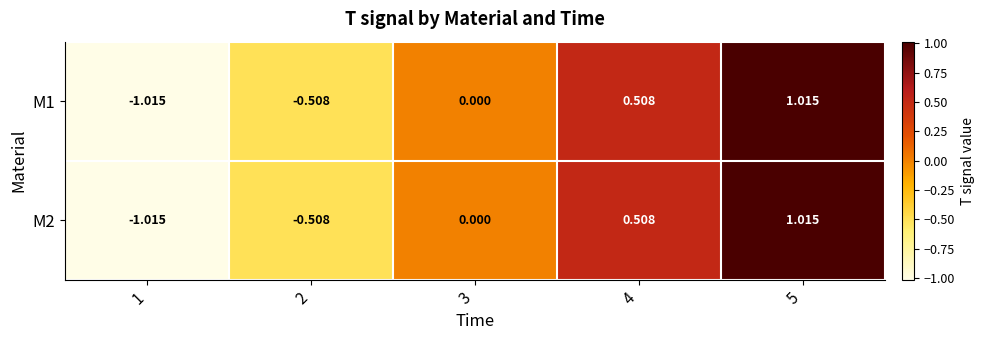

How many values in M2 are below zero?

2